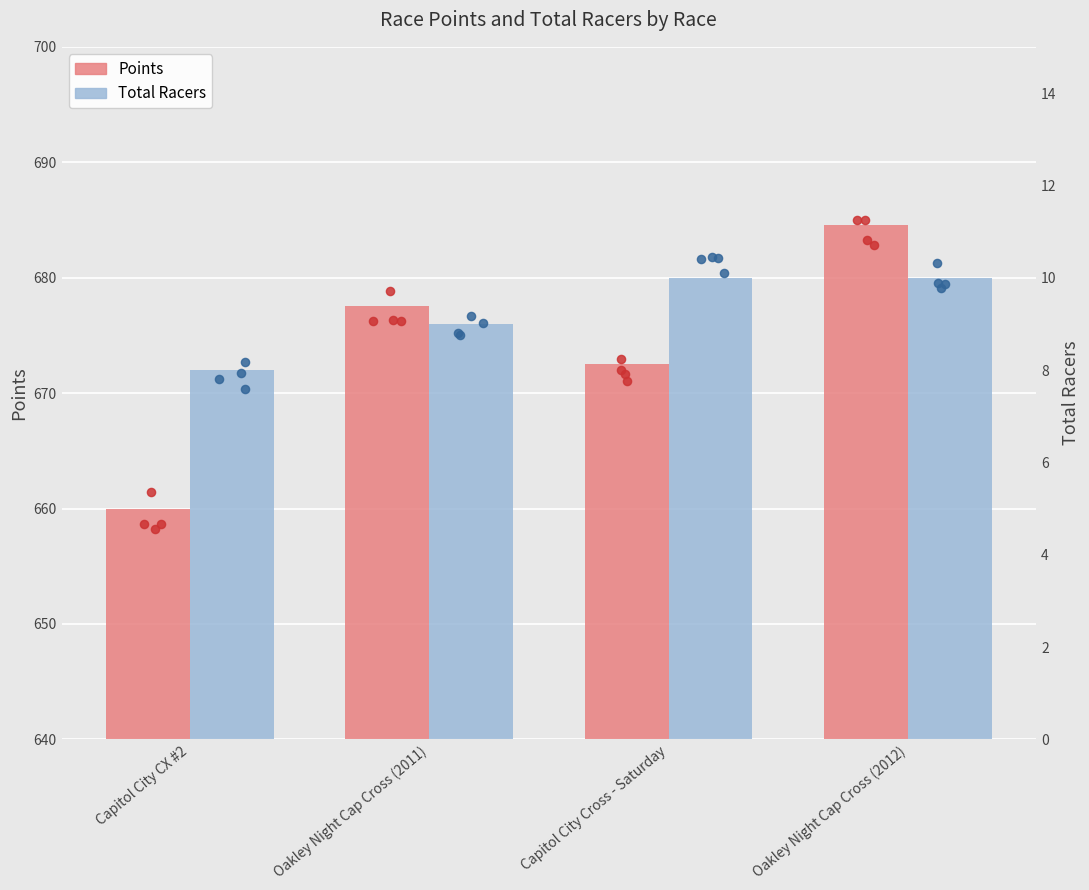

Which series has the largest total across all categories?

Points